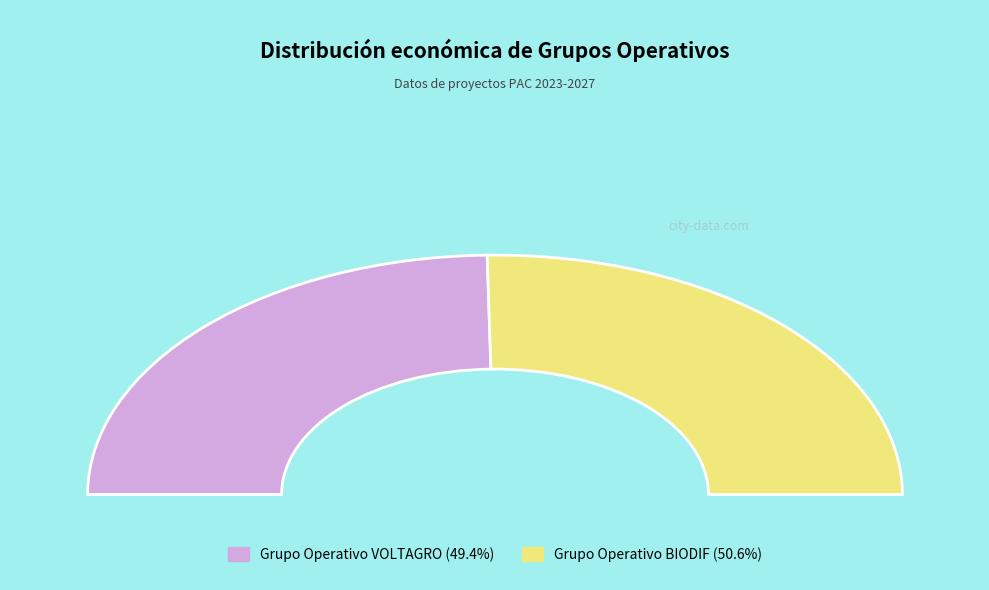

Between Grupo Operativo BIODIF and Grupo Operativo VOLTAGRO, which is larger?

Grupo Operativo BIODIF